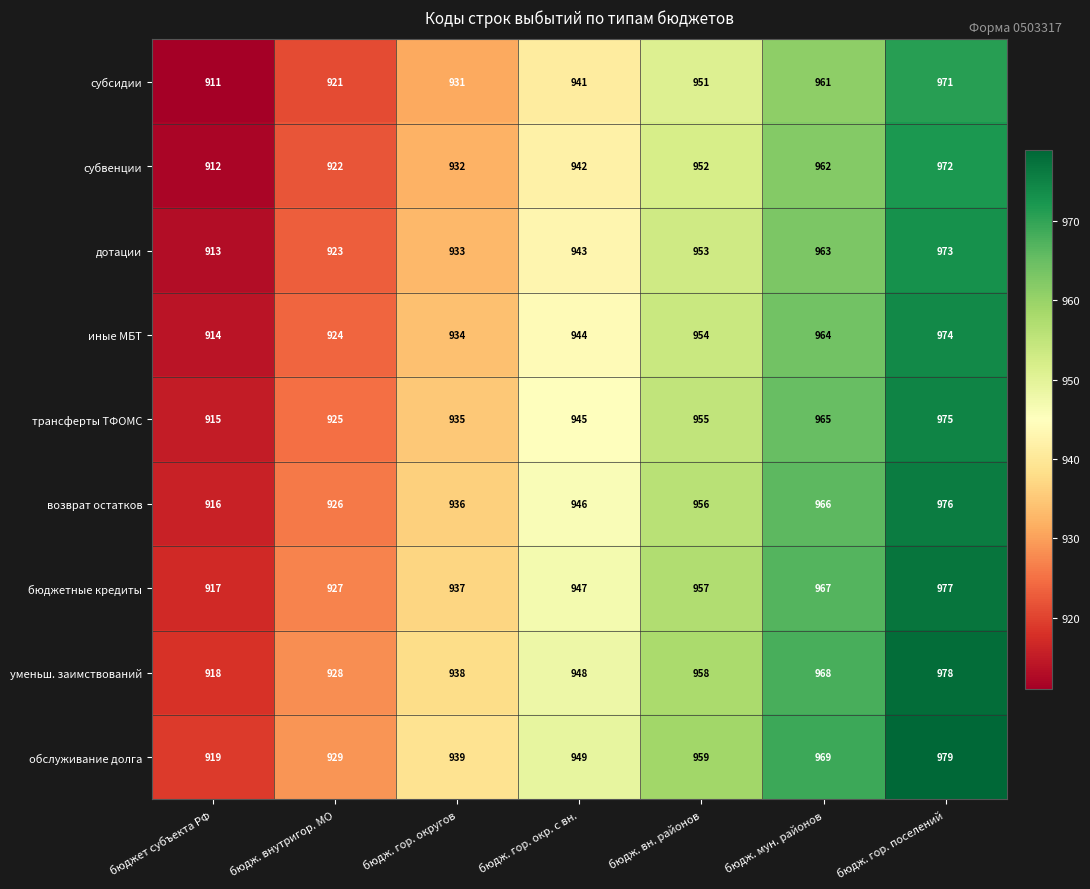

What is the spread (max minus min) of values at бюдж. гор. округов?

8